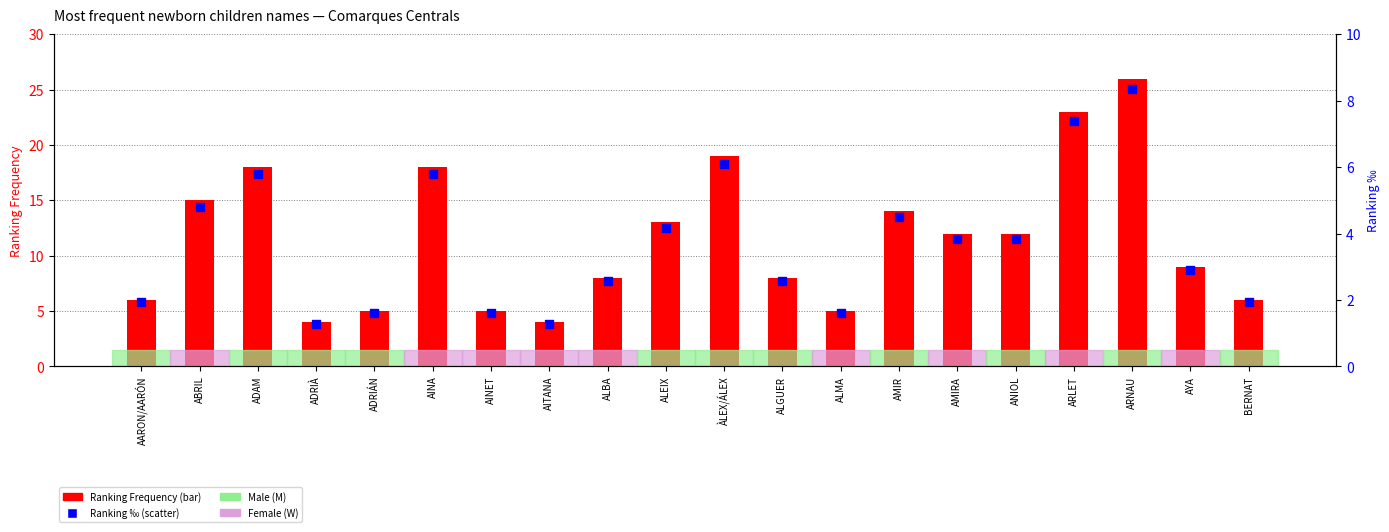

At which category is the sum across all series the highest?

ARNAU